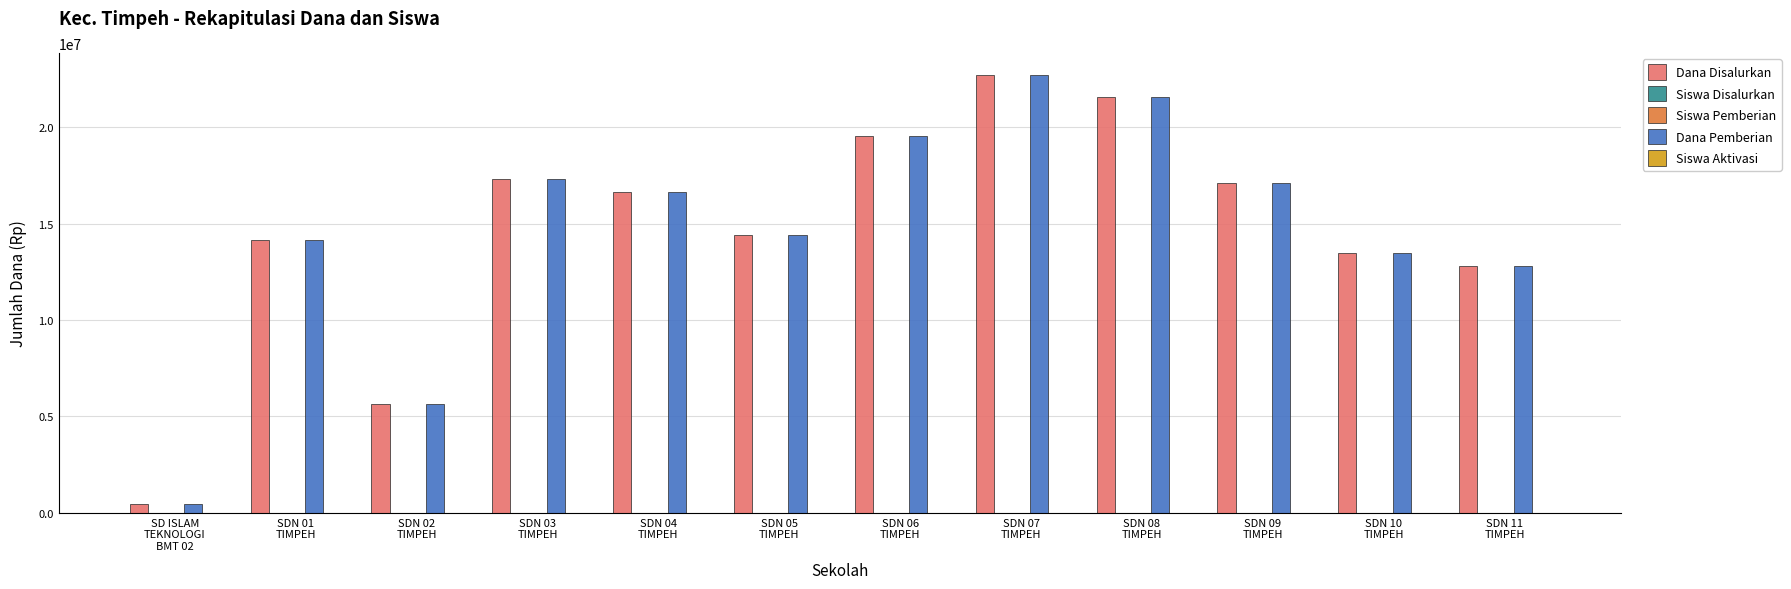

Where is Dana Disalurkan nearest to the value 11587500?

SDN 11
TIMPEH